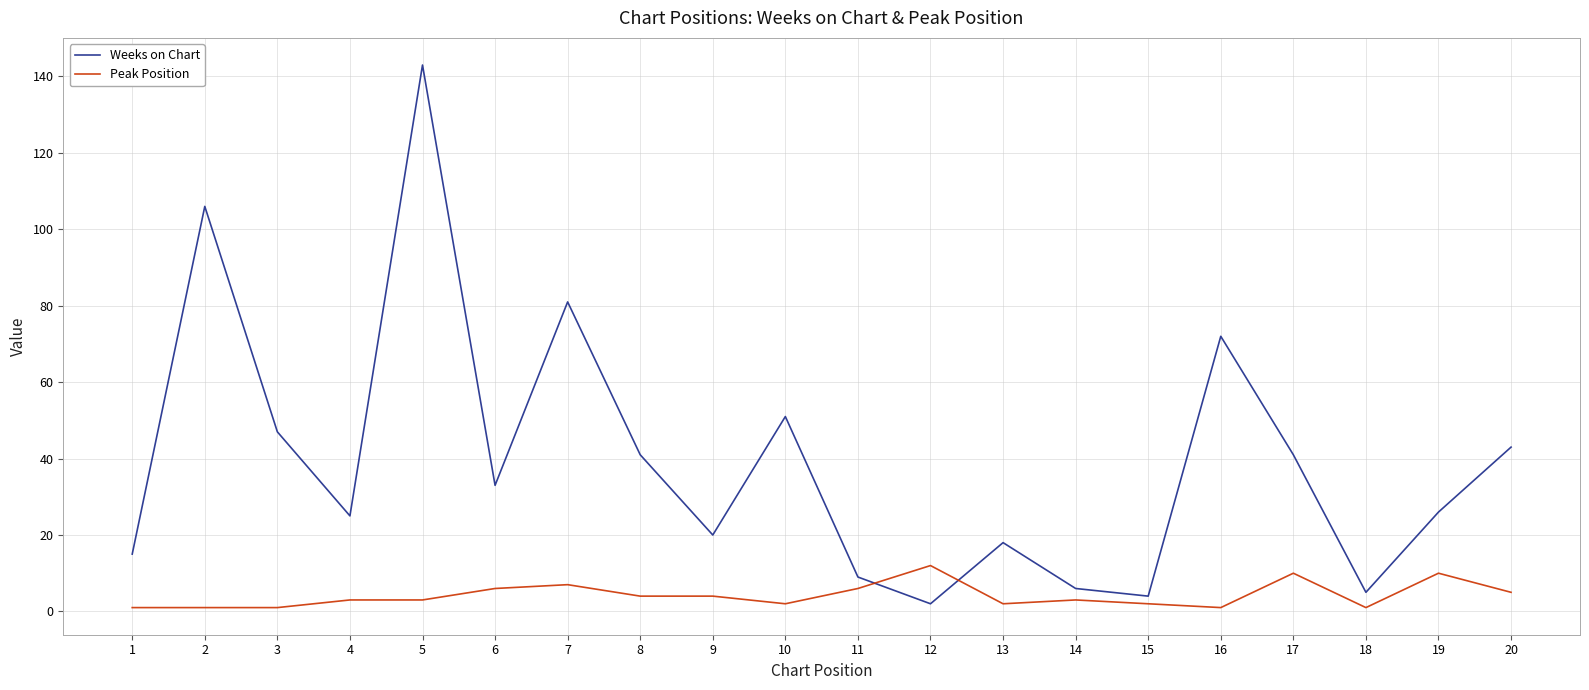

Which series has the largest range (max minus min)?

Weeks on Chart